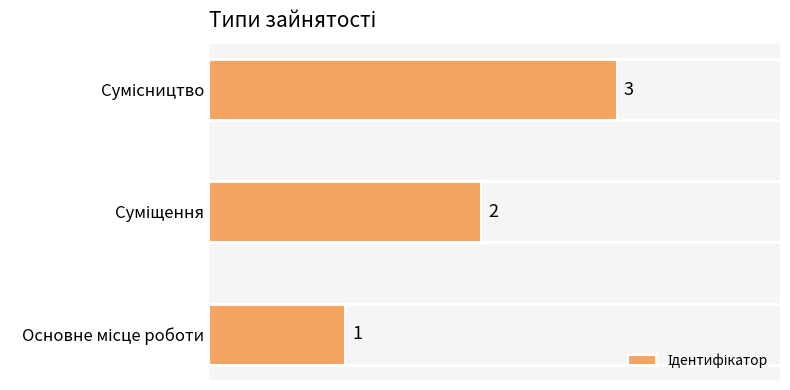

What is the sum of all values?

6